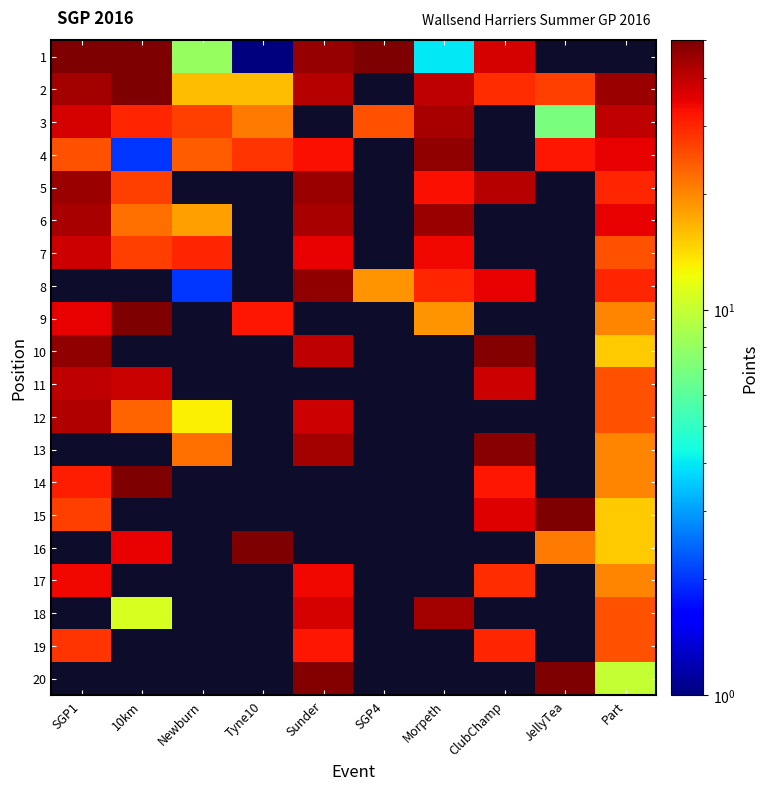

How many values in 19 are above zero?

4